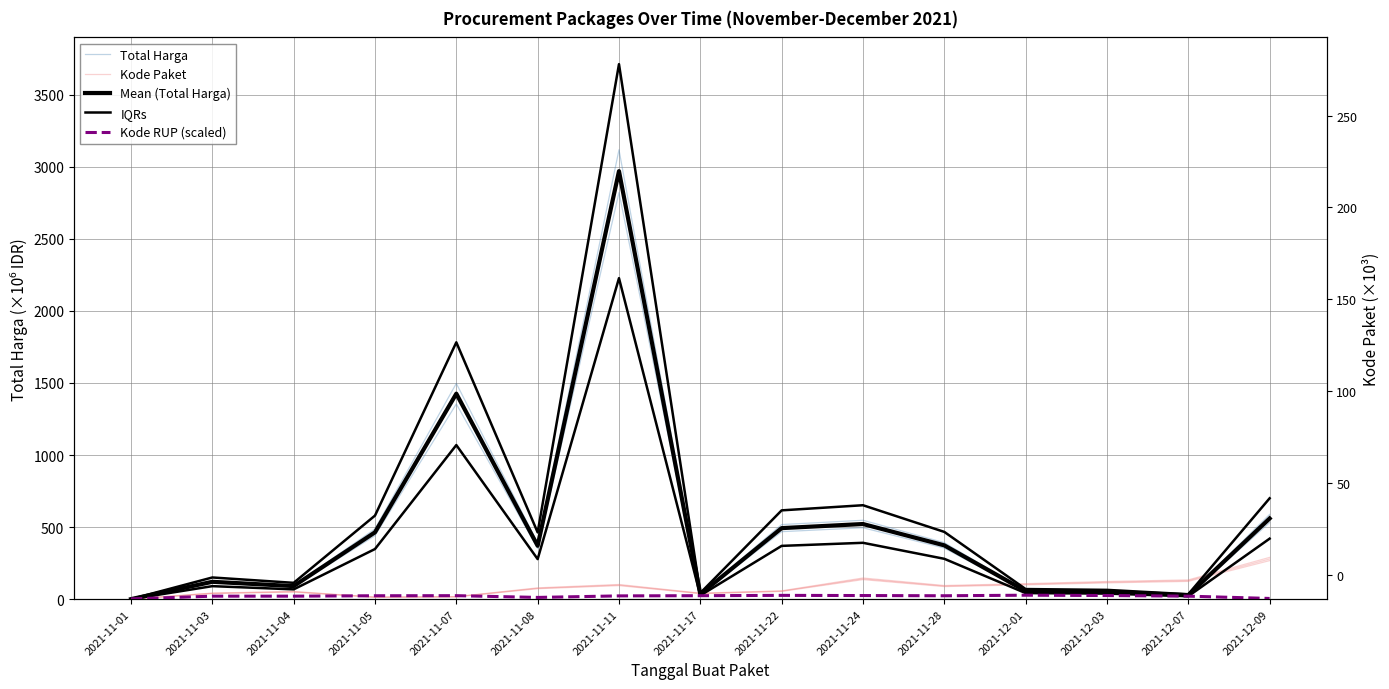

The value of Kode RUP (scaled) at 2021-11-08 is 12.1. True or false?

True